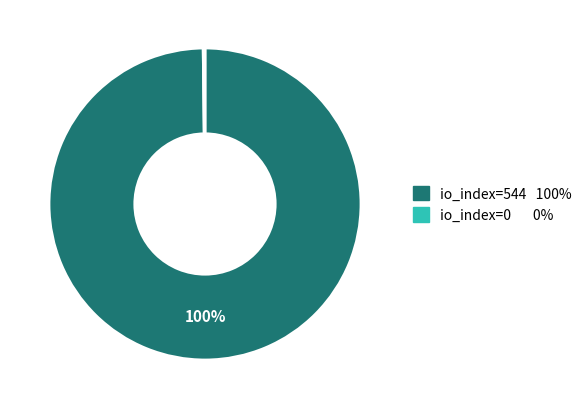

What is the majority slice?

io_index=544